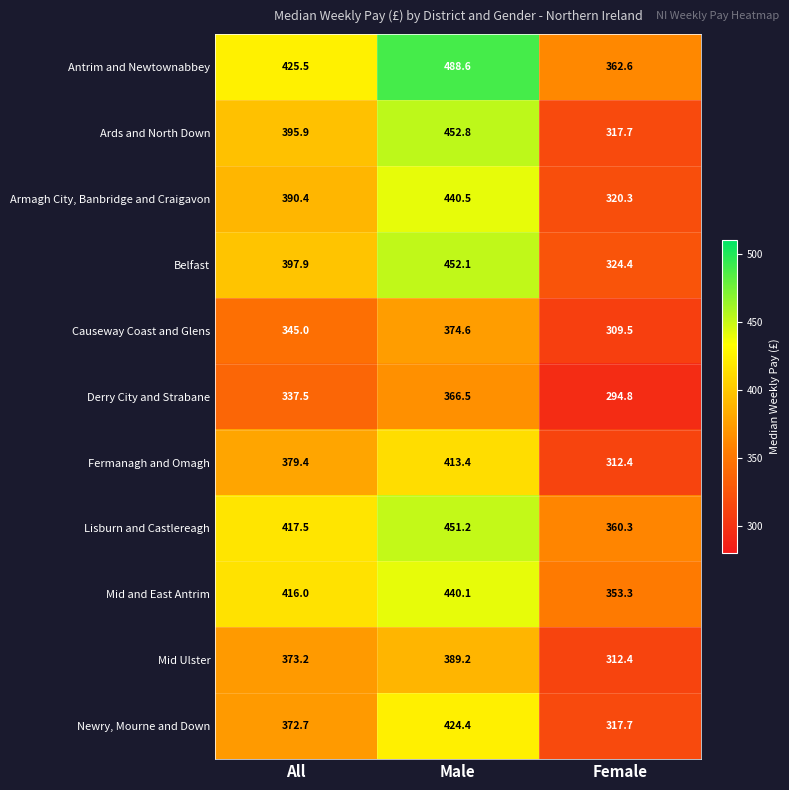

Which category has the highest value in the Mid Ulster series?

Male